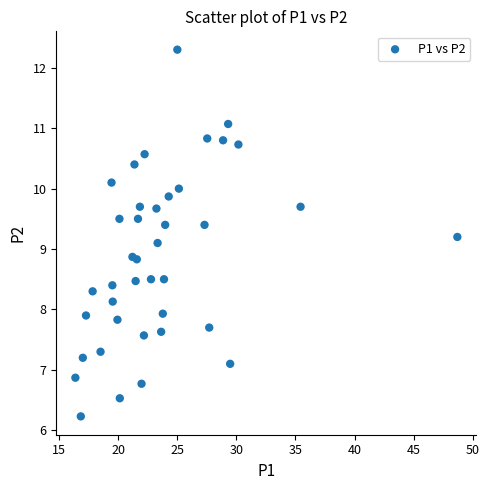

What is the range of X values (max minus min)?

32.3